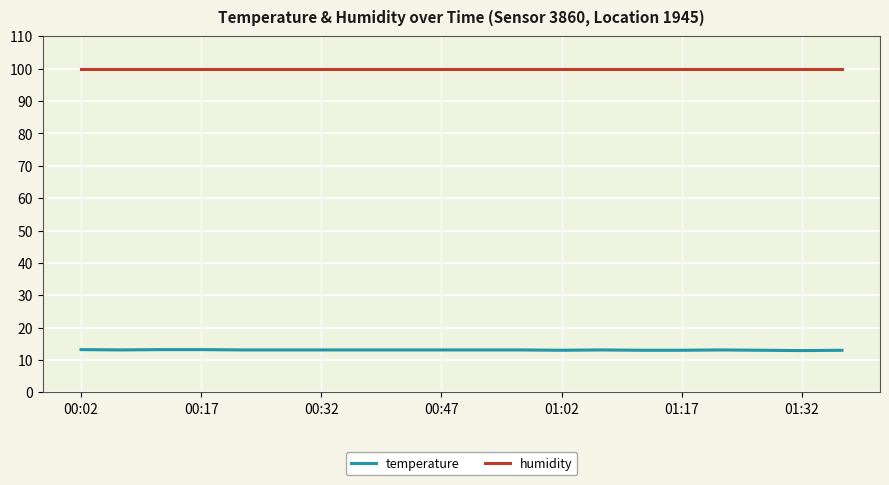

Does the chart display data point markers on the line(s)?

No